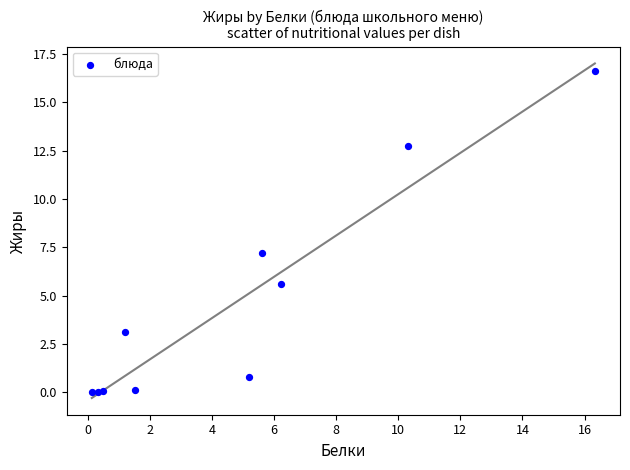

What Y value in the scatter plot is closest to 8?

7.2